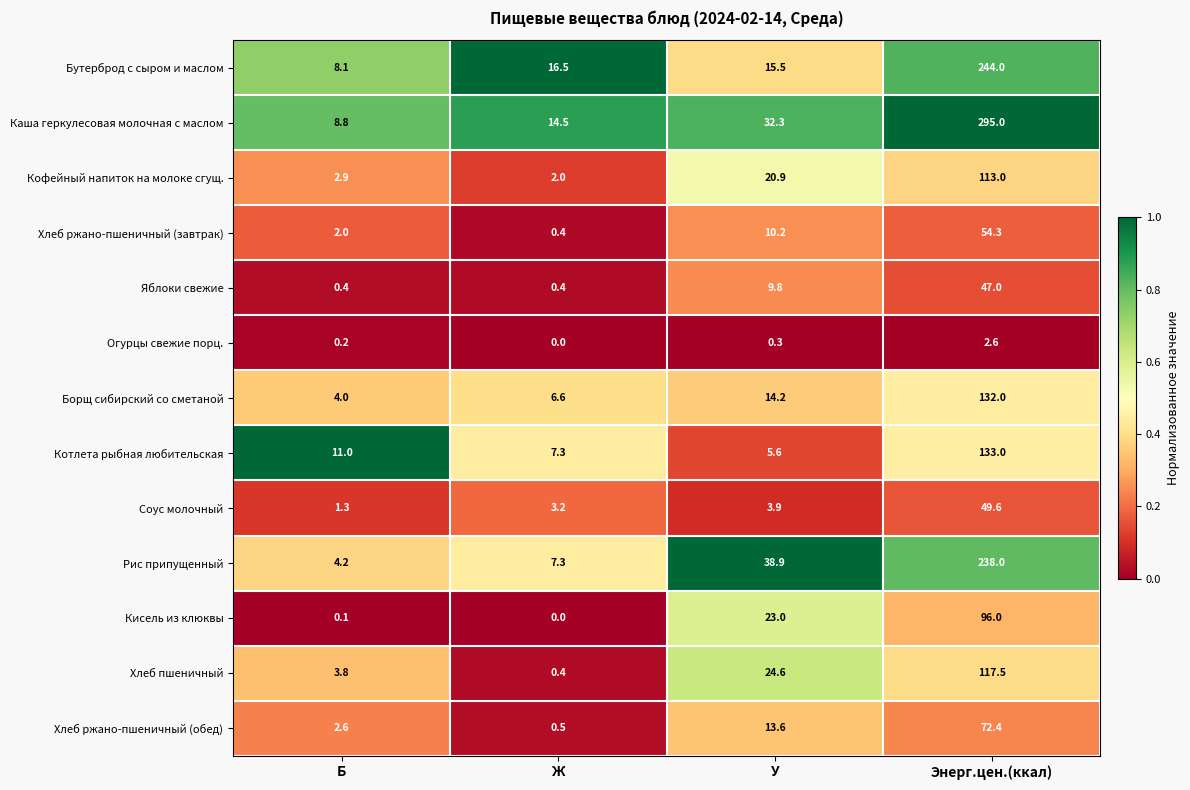

List the series in order of their peak value, highest first.

Каша геркулесовая молочная с маслом, Бутерброд с сыром и маслом, Рис припущенный, Котлета рыбная любительская, Борщ сибирский со сметаной, Хлеб пшеничный, Кофейный напиток на молоке сгущ., Кисель из клюквы, Хлеб ржано-пшеничный (обед), Хлеб ржано-пшеничный (завтрак), Соус молочный, Яблоки свежие, Огурцы свежие порц.